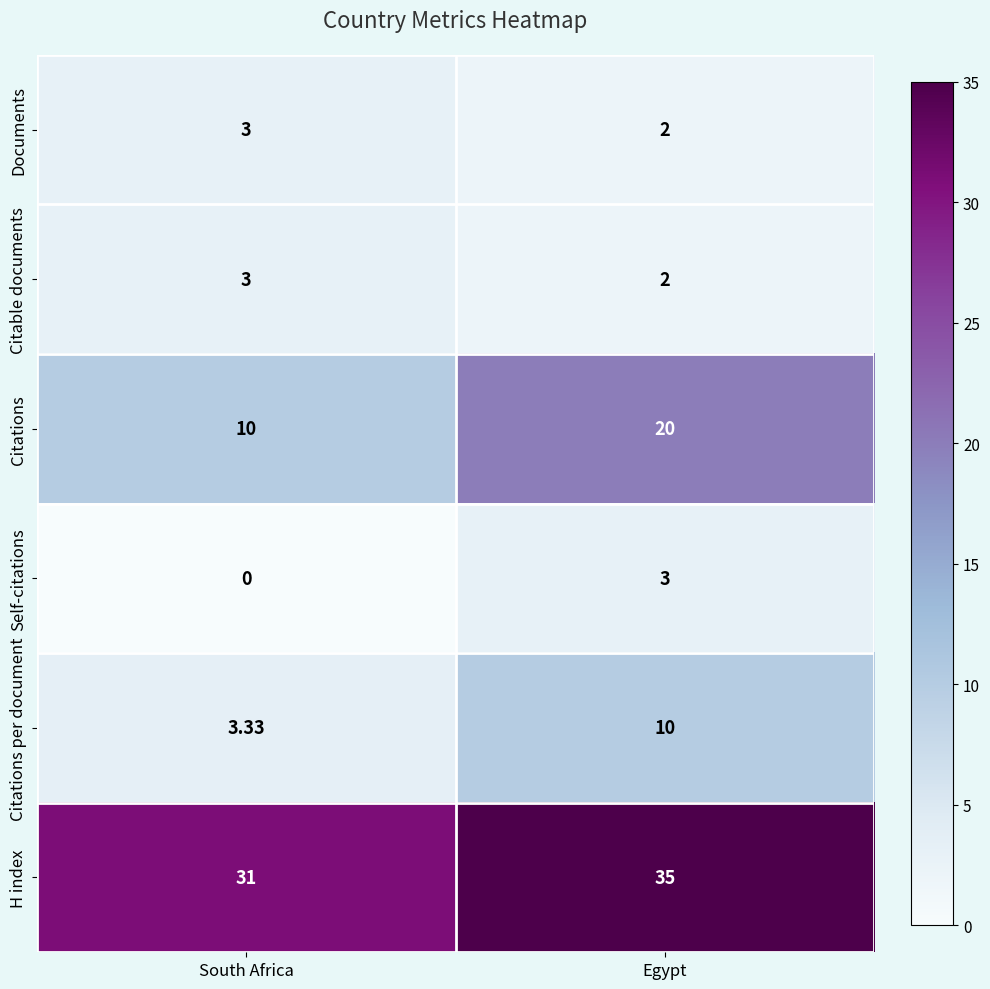

Which category has the highest value in the Self-citations series?

Egypt